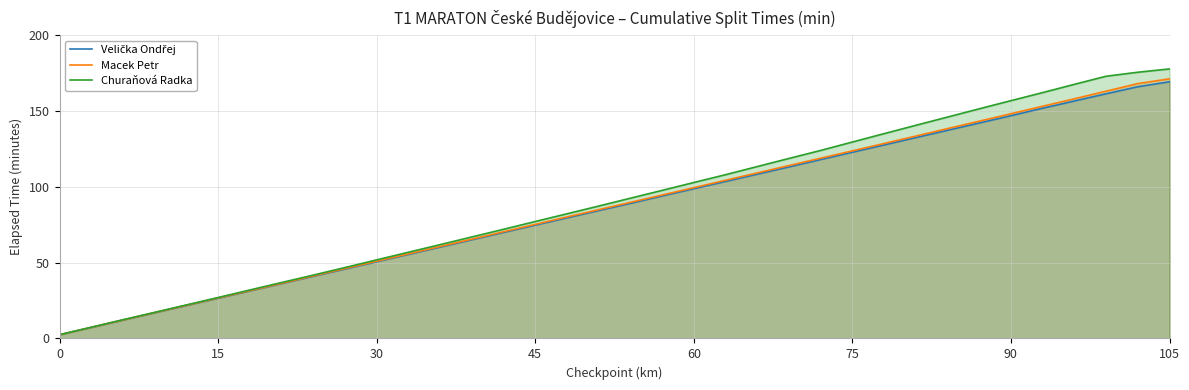

At how many categories does at least one series exceed 26?

31